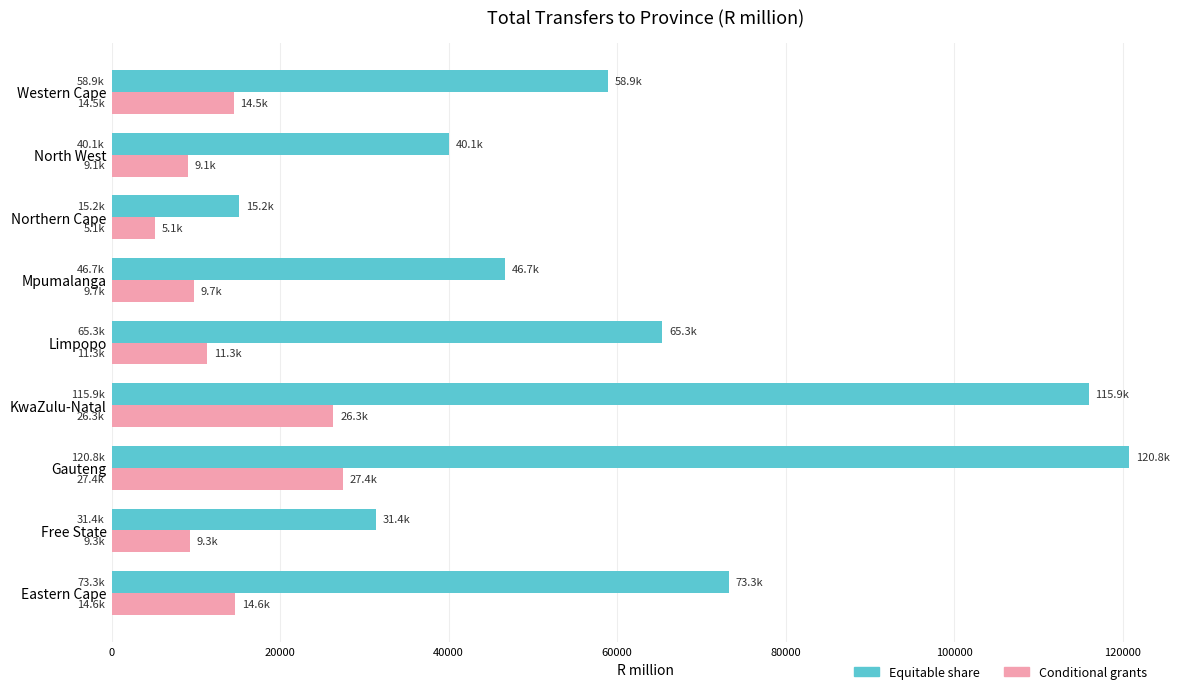

What is the greatest value displayed?

120752.5